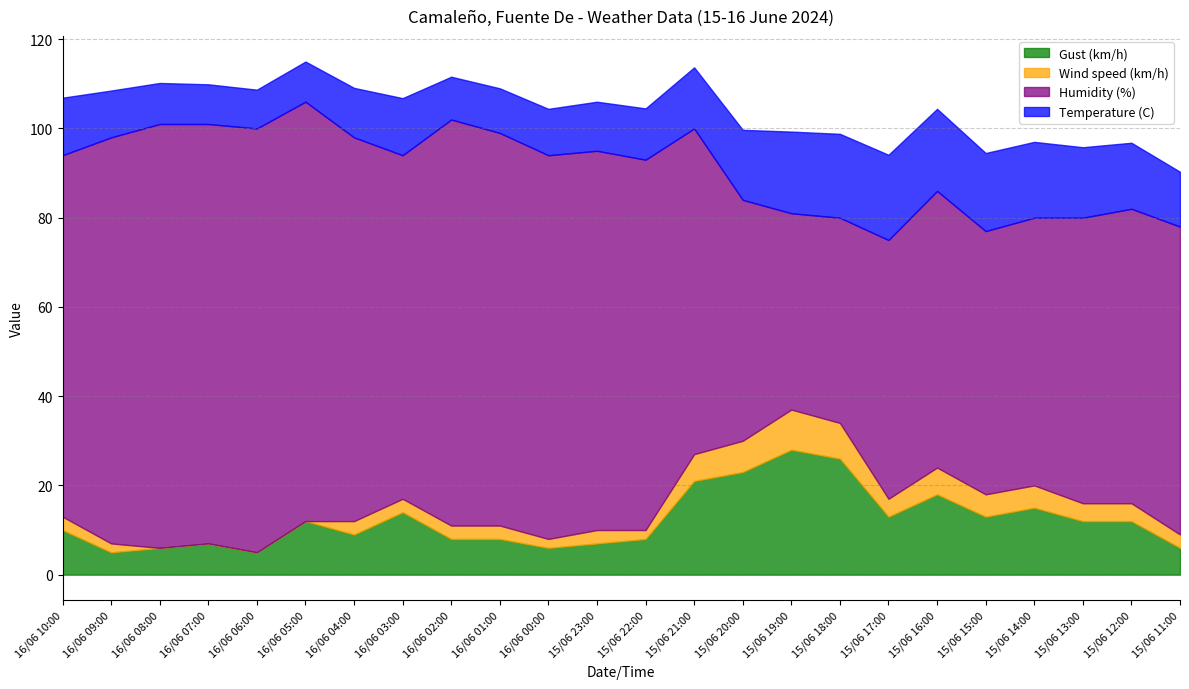

How many series are shown in this chart?

4